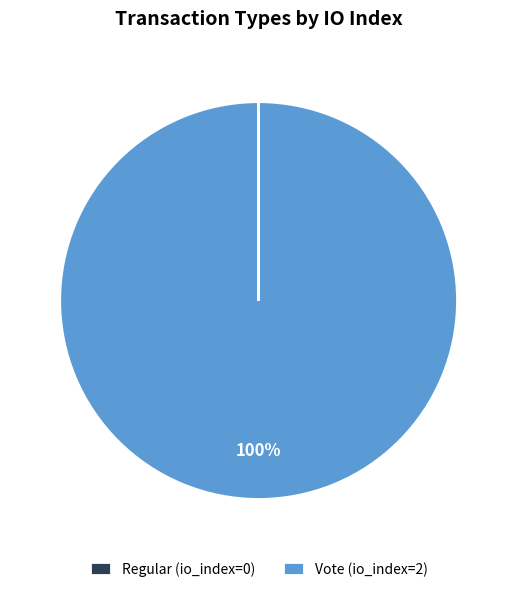

The Vote slice represents 100% of the pie. True or false?

True